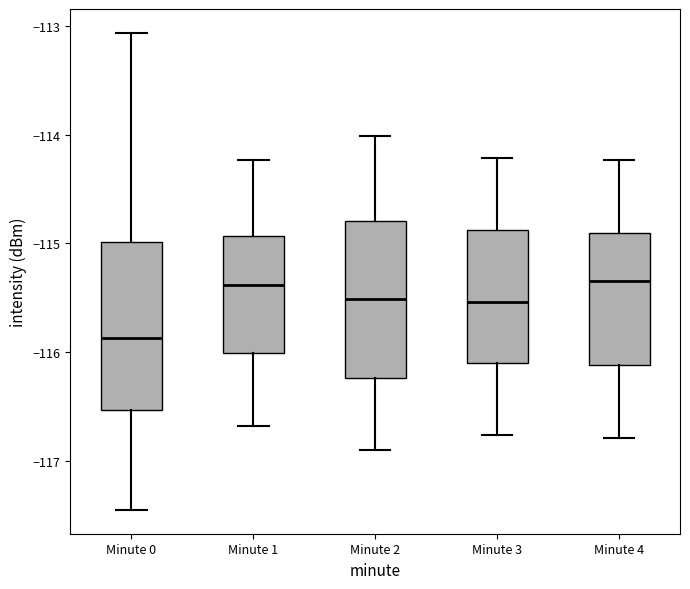

Which box's median line is the lowest?

Minute 0